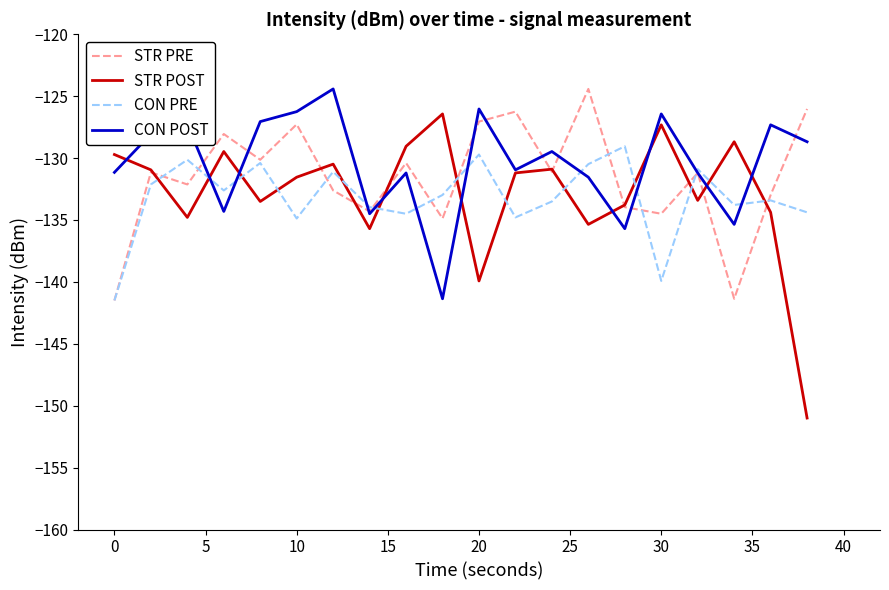

What is the maximum value shown in the chart?

-124.4